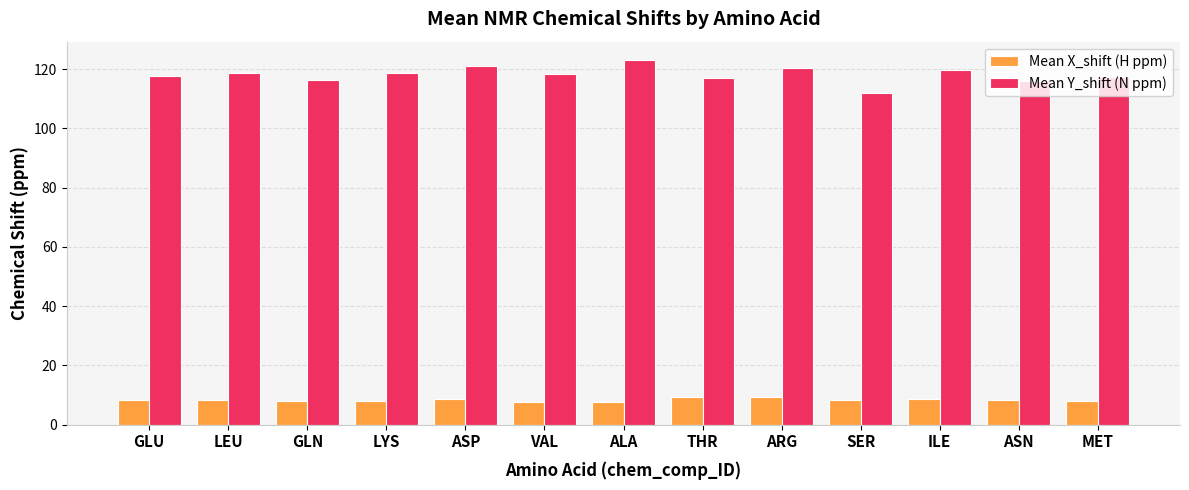

How many series are shown in this chart?

2